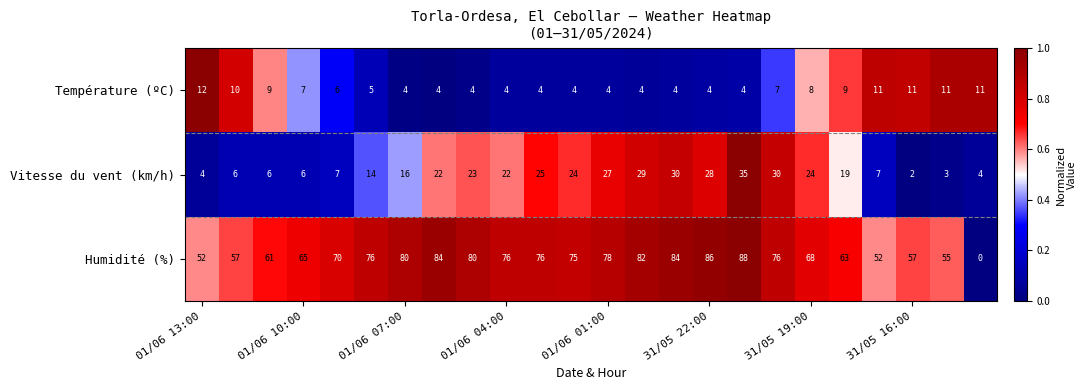

What is the highest value of the Vitesse du vent (km/h) series?

35